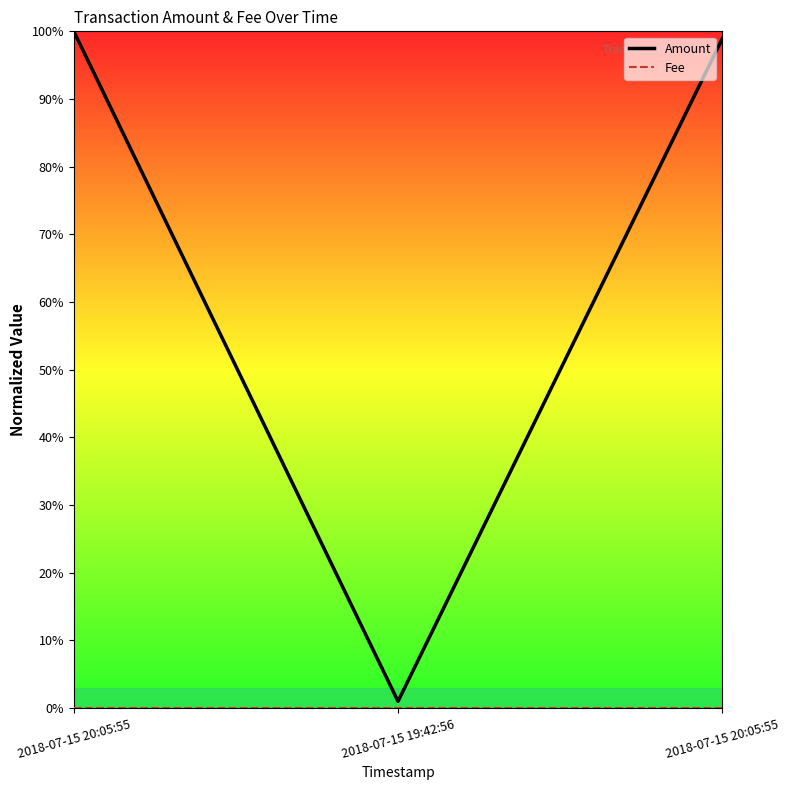

What is the label of the 3rd point from the left?

2018-07-15 20:05:55